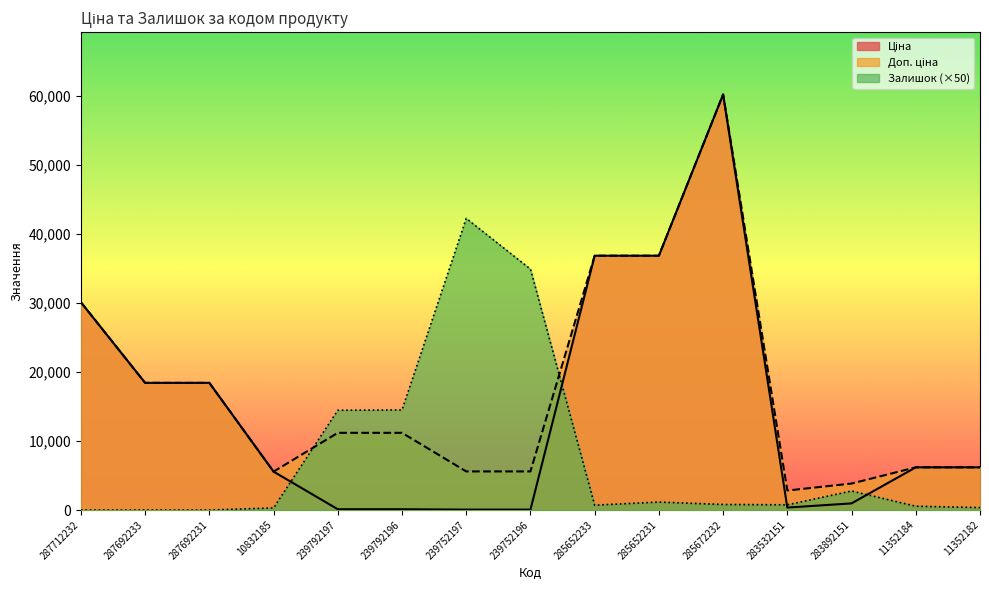

Is it true that Ціна equals 18420.9 at 287692231?

True